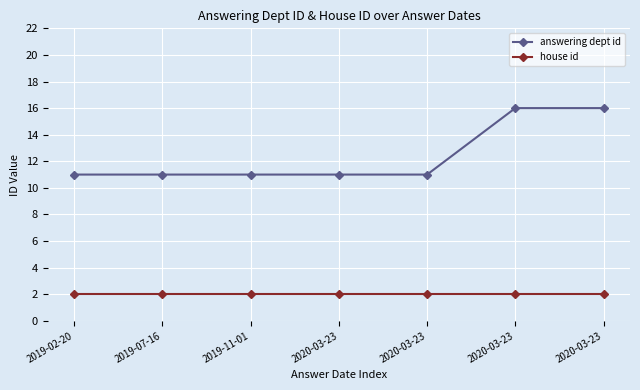

What are all the series names shown in the legend?

answering dept id, house id